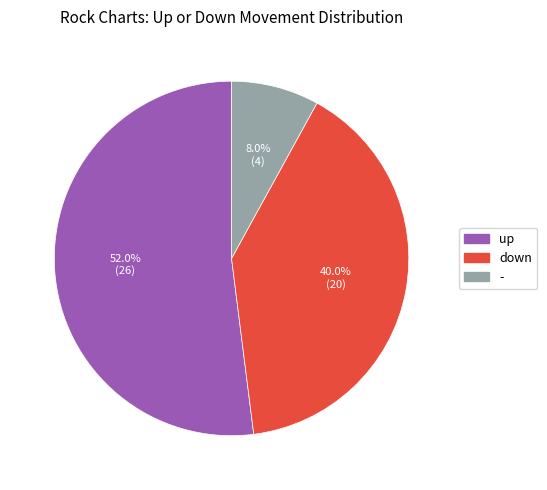

Combined, what portion of the pie is up and down?

92.0%